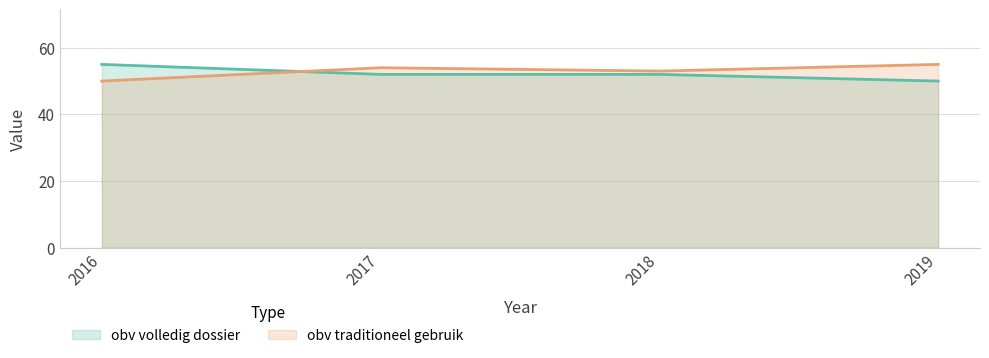

What is the minimum value for obv volledig dossier?

50